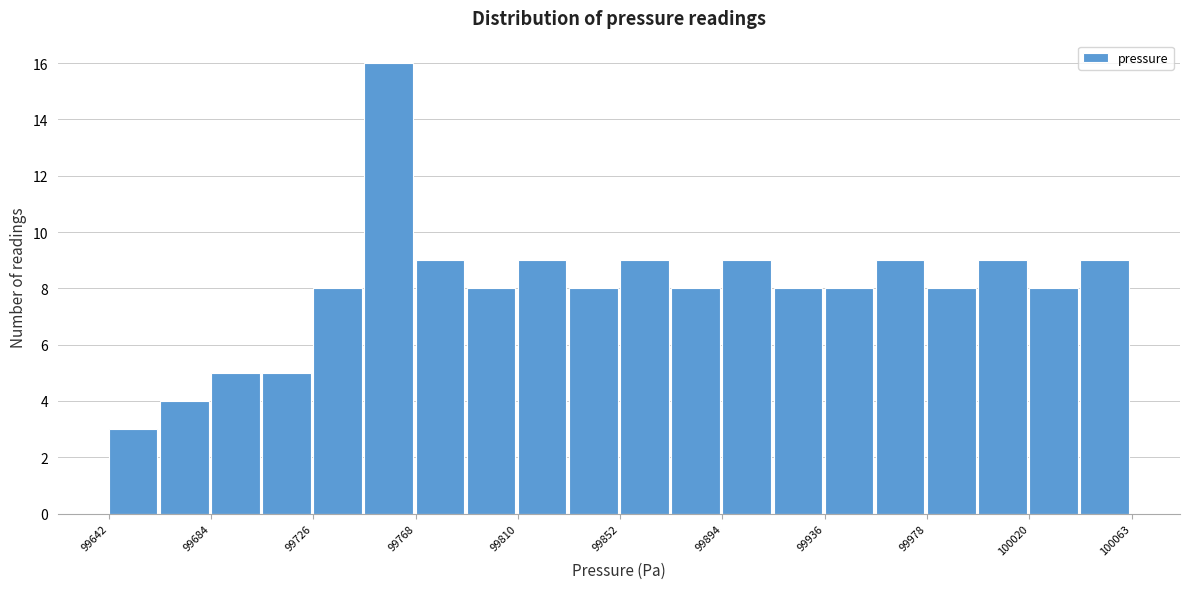

Reading left to right, list every bar in this chart as the range it spans on the x-axis followed by its height. Neither the bar edges nor the heights are printed on the chart, so give them approximately, as read against the axes.

99640 to 99665: 3
99665 to 99685: 4
99685 to 99705: 5
99705 to 99725: 5
99725 to 99745: 8
99745 to 99770: 16
99770 to 99790: 9
99790 to 99810: 8
99810 to 99830: 9
99830 to 99855: 8
99855 to 99875: 9
99875 to 99895: 8
99895 to 99915: 9
99915 to 99935: 8
99935 to 99960: 8
99960 to 99980: 9
99980 to 100000: 8
100000 to 100020: 9
100020 to 100040: 8
100040 to 100065: 9